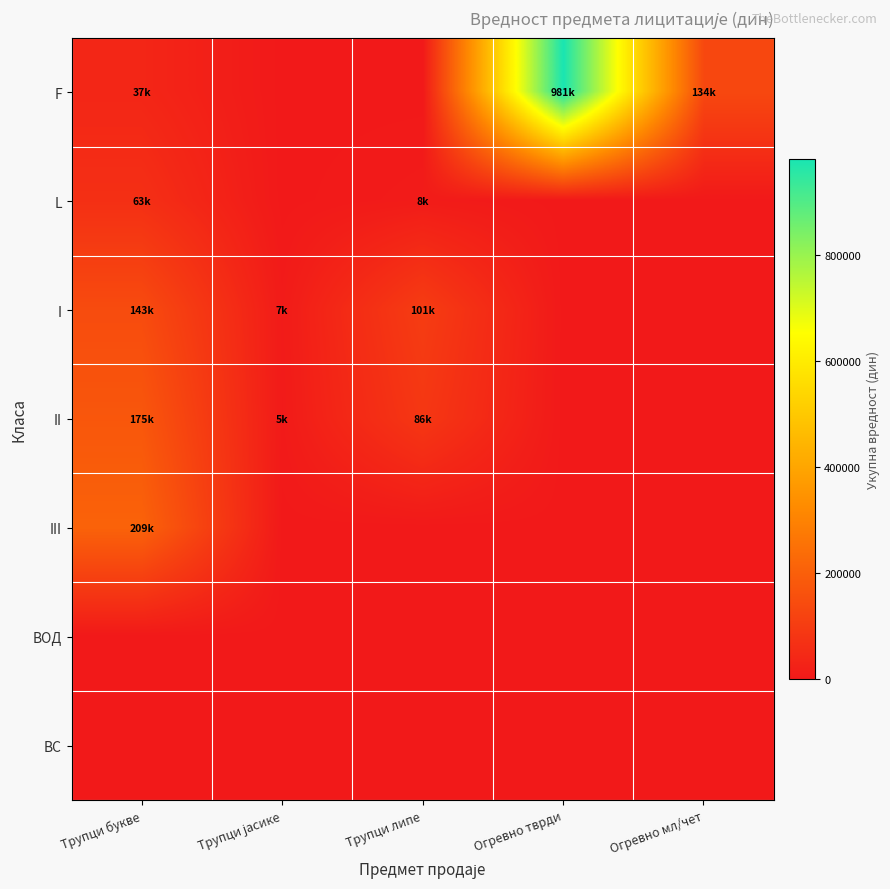

List the series in order of their peak value, lowest first.

ВОД, ВС, L, I, II, III, F